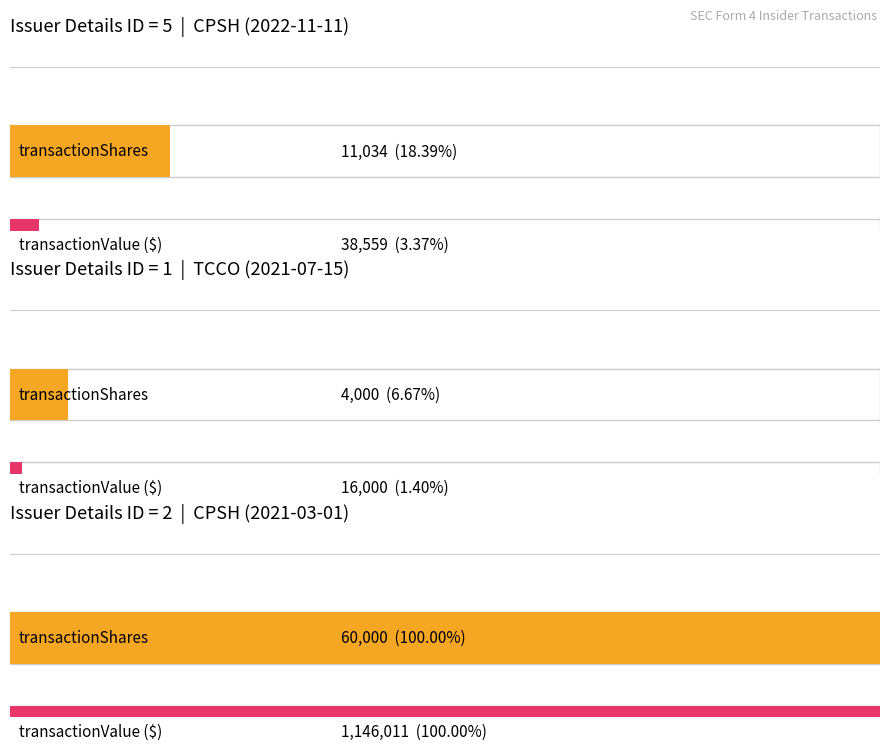

Which category has the highest value across all series?

issuerDetailsId_2